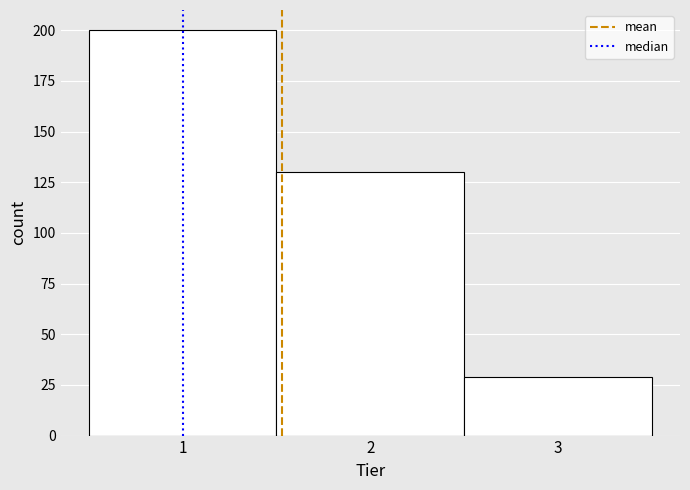

Reading left to right, list every bar in this chart as the range it spans on the x-axis followed by its height. The values are not printed on the chart, so give them approximately, as read against the axis.

0.5 to 1.5: 200
1.5 to 2.5: 130
2.5 to 3.5: 30